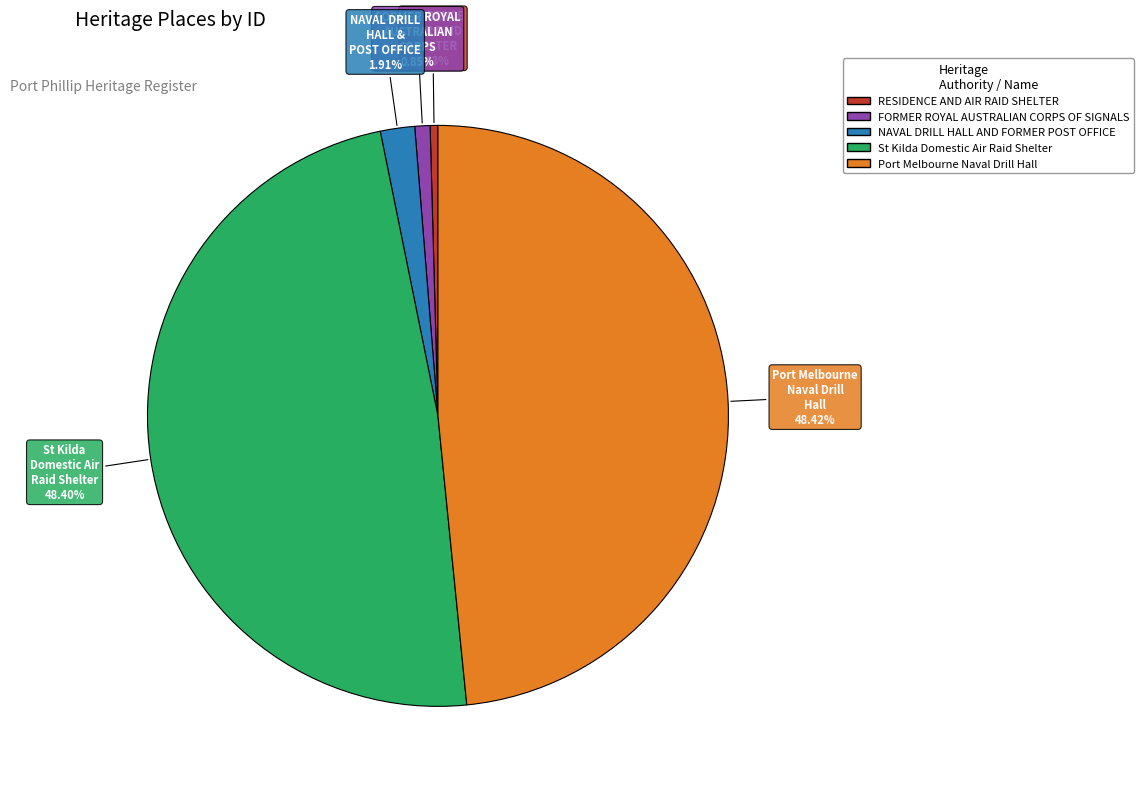

The Port Melbourne Naval Drill Hall slice represents 48% of the pie. True or false?

True